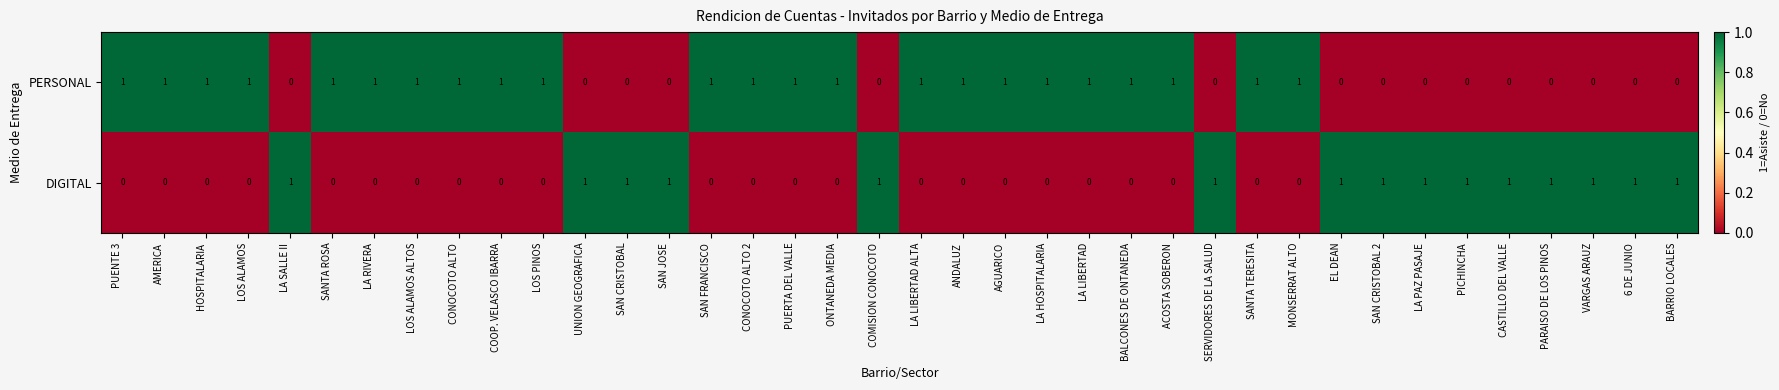

Is it true that DIGITAL equals -1 at LA LIBERTAD?

False